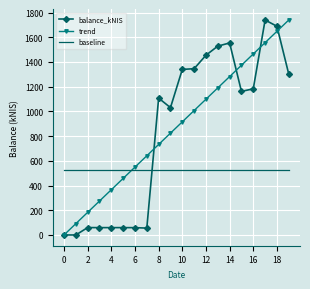

What is the minimum value for baseline?

521.9